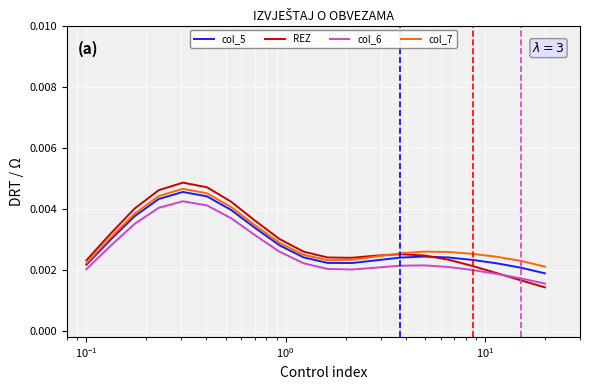

Which series has the largest range (max minus min)?

REZ